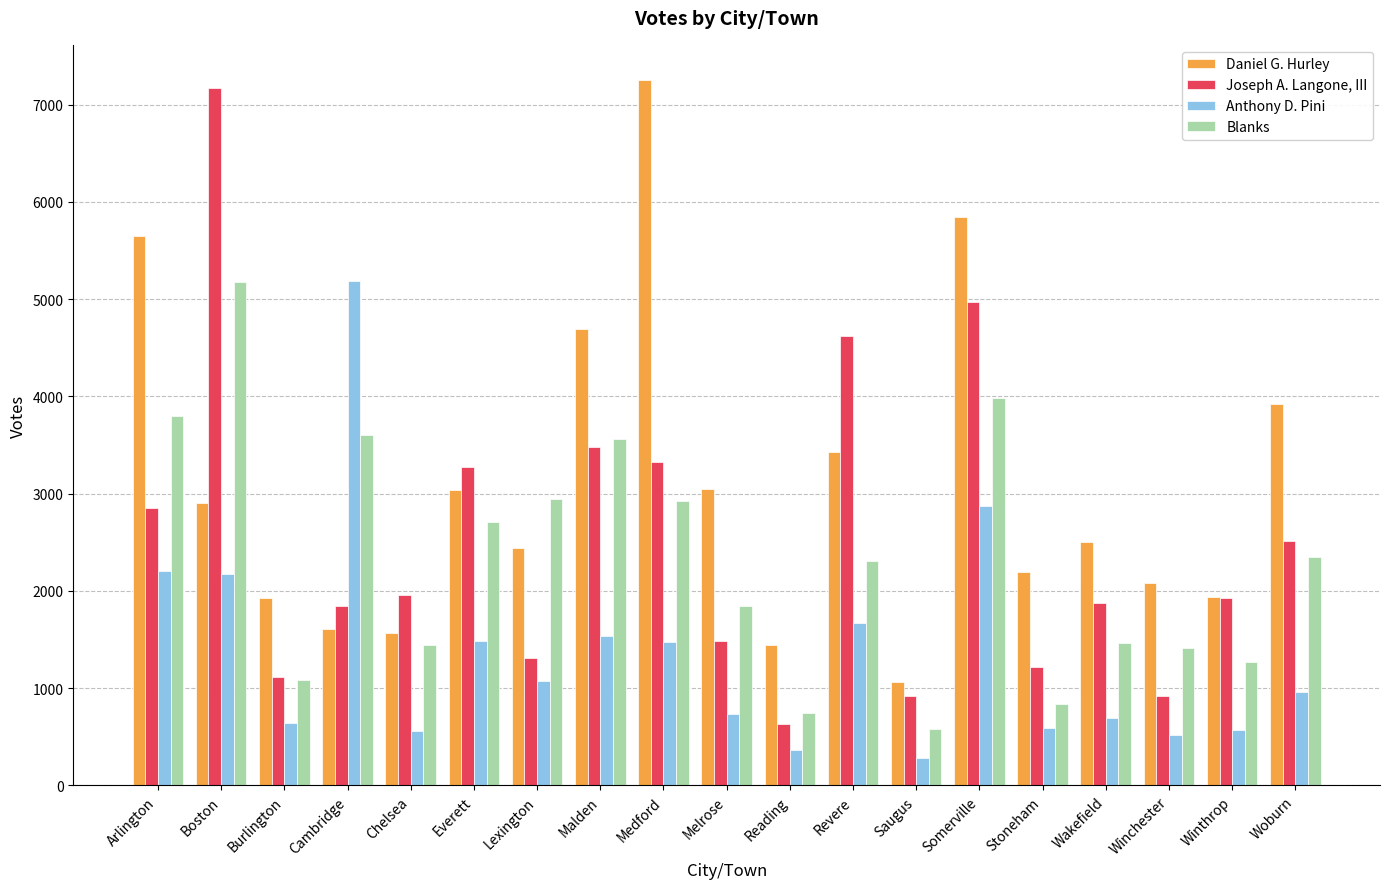

At which category is the sum across all series the highest?

Somerville